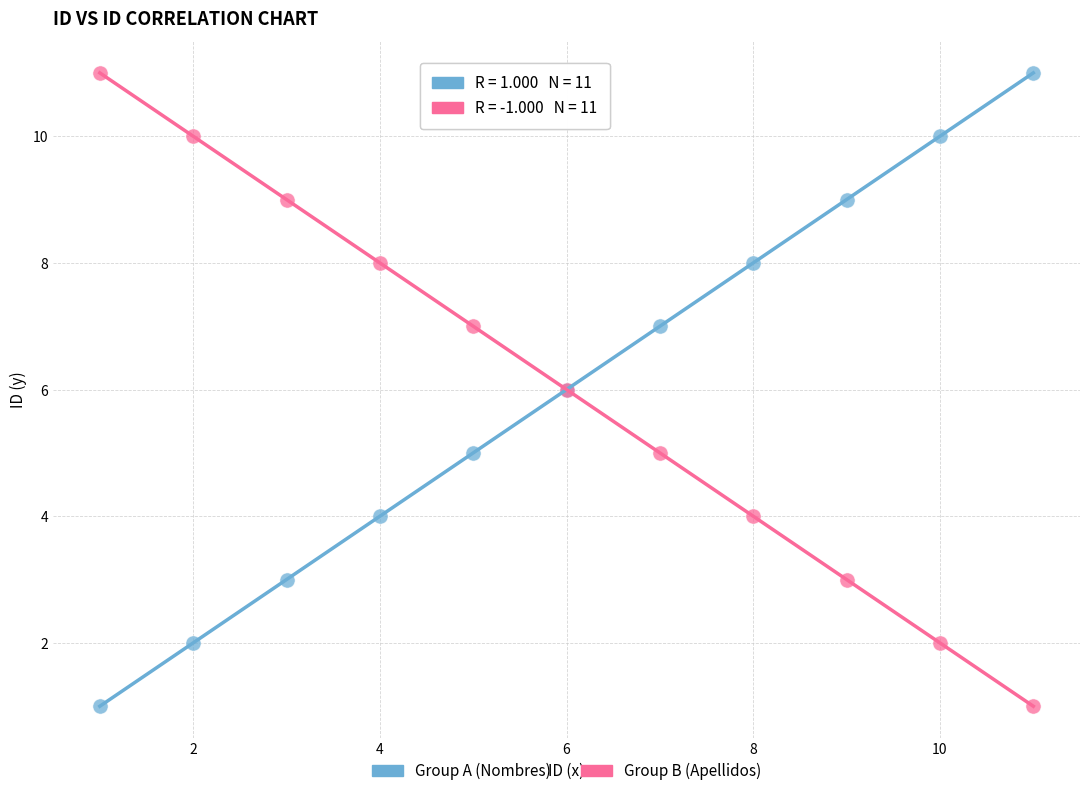

What is the X range (max minus min) for the scatter plot?

10